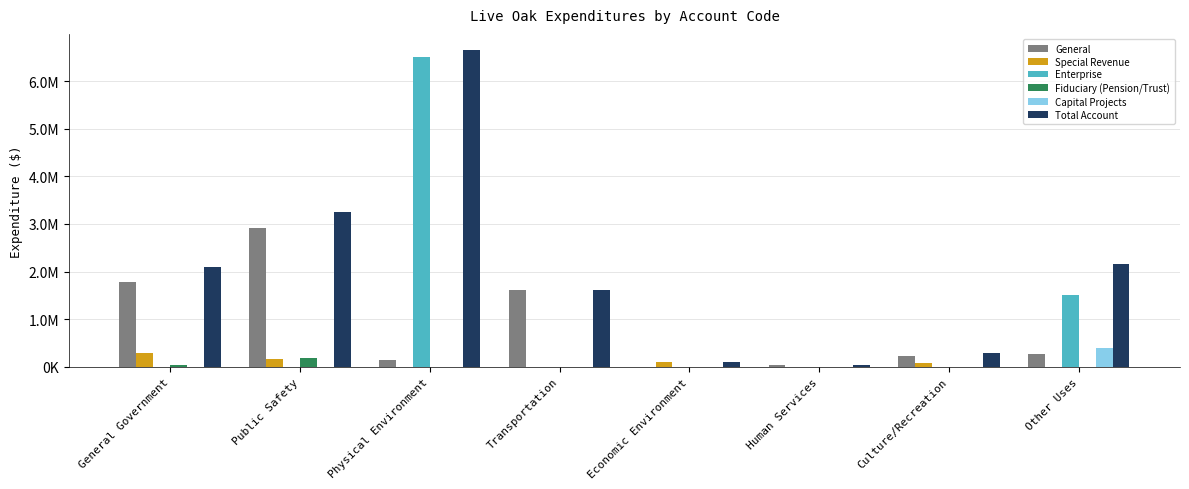

What are all the series names shown in the legend?

General, Special Revenue, Enterprise, Fiduciary (Pension/Trust), Capital Projects, Total Account